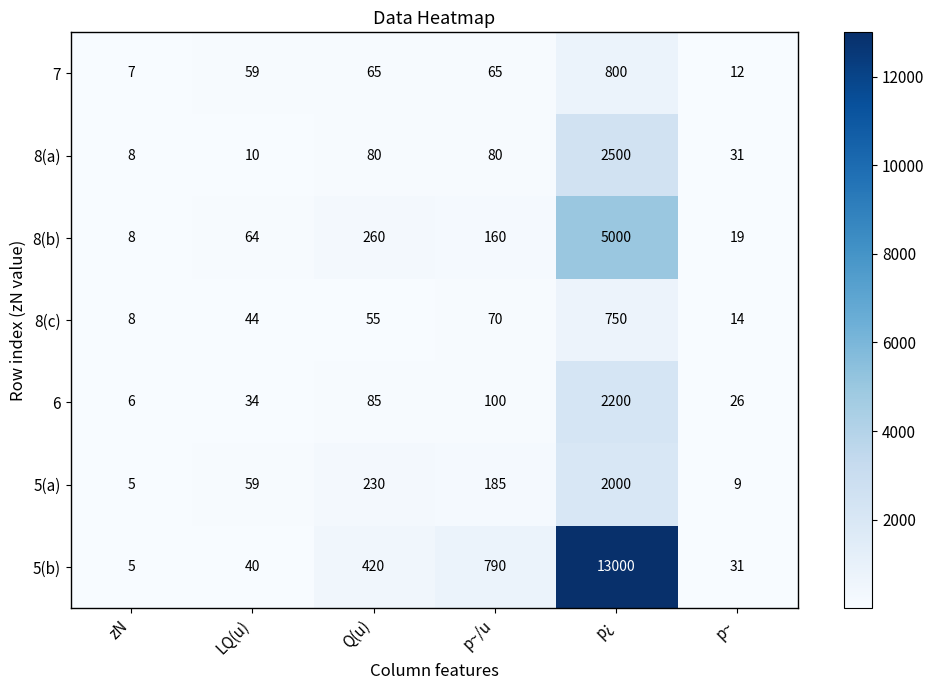

Which series has the largest range (max minus min)?

5(b)